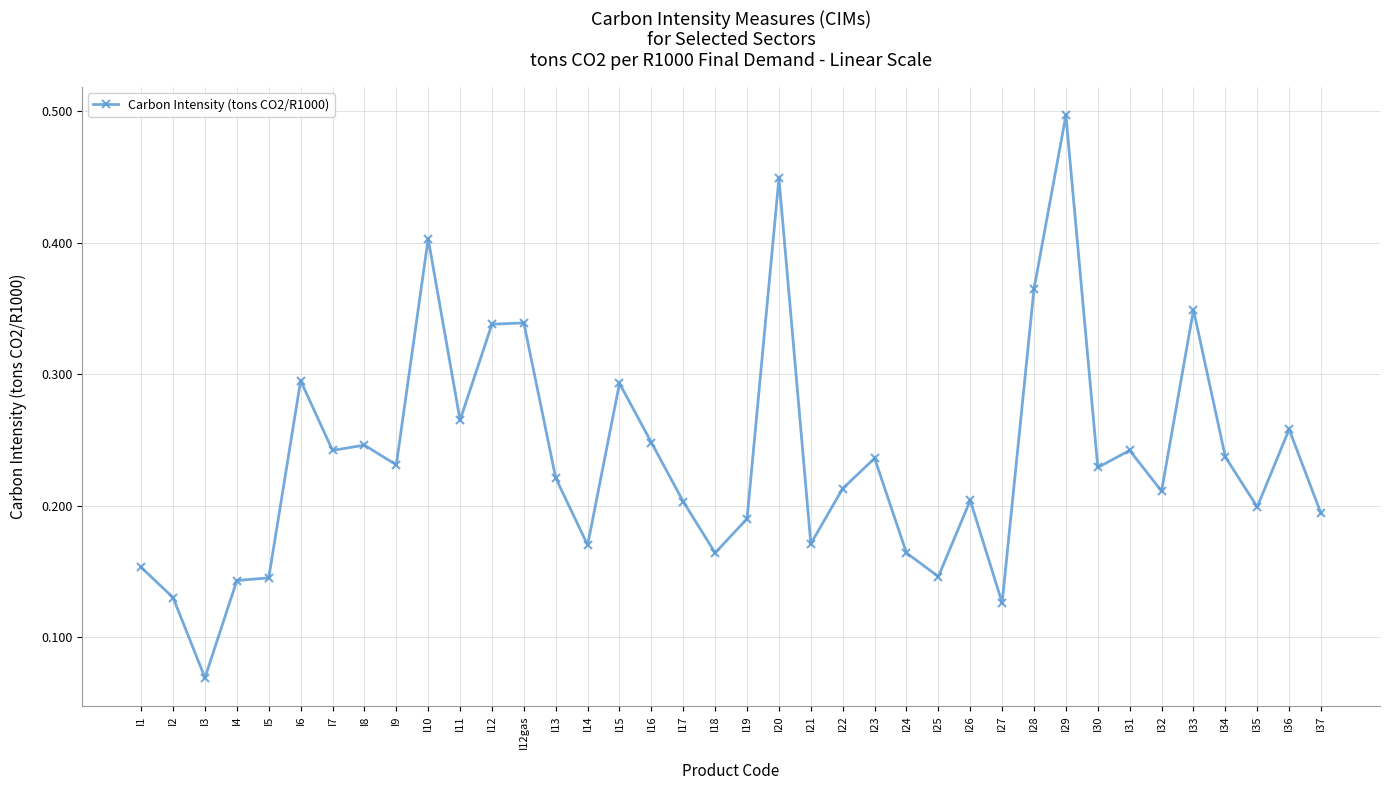

Count the values in the range 0 to 1.

38